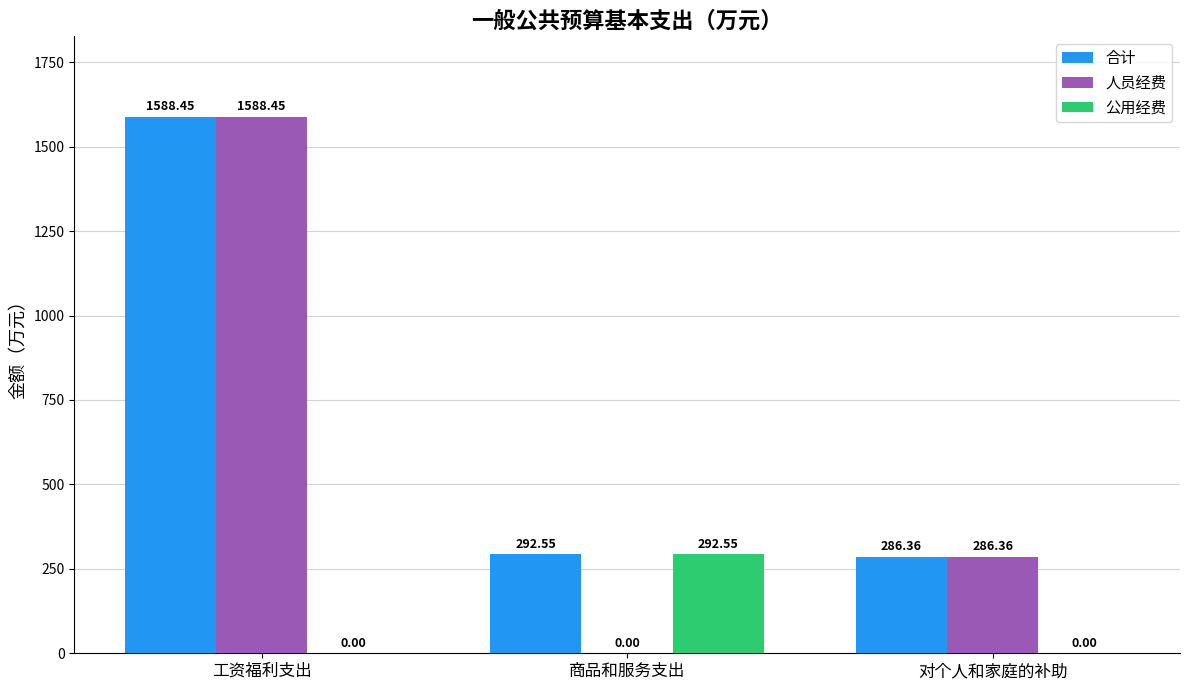

Are the bars grouped side by side (vs. stacked)?

Yes